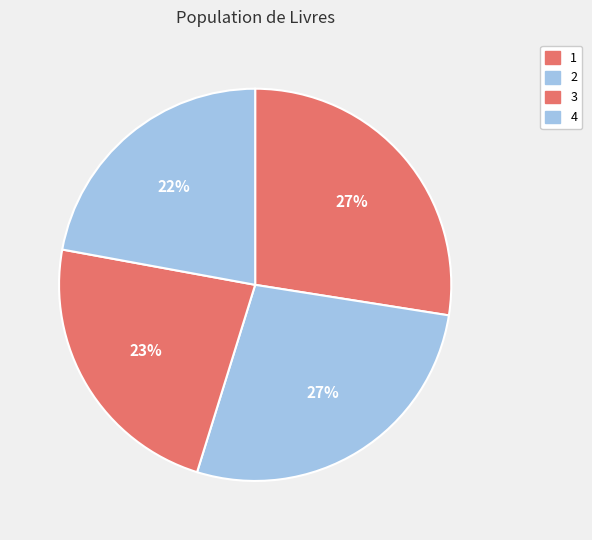

Is the sum of 3 and 1 greater than half?

Yes